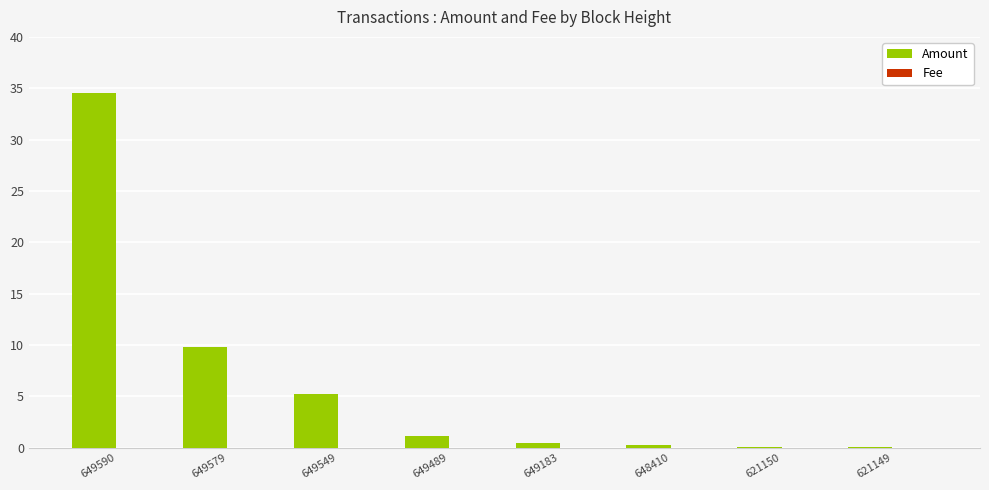

What is the maximum value shown in the chart?

34.5